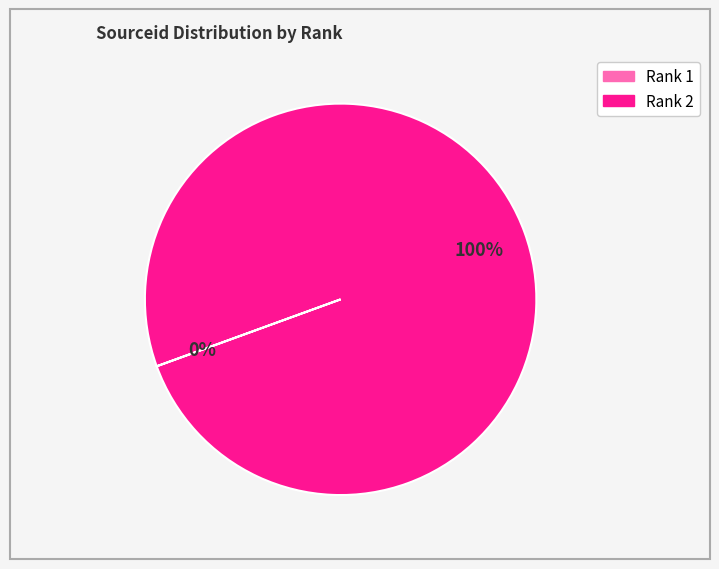

To the nearest percent, what is the average slice percentage?

50%